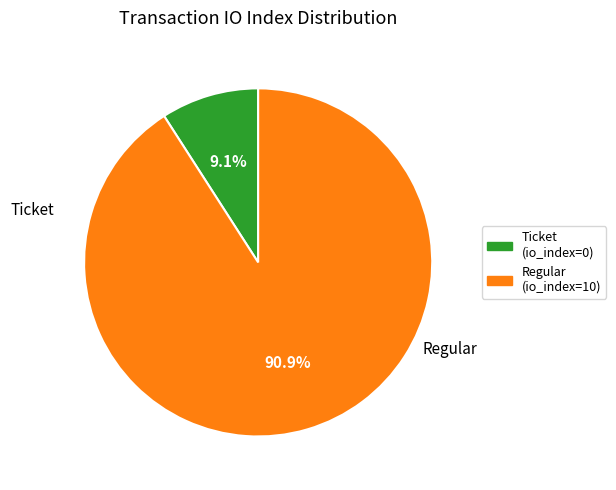

Does any single category account for the majority?

Yes